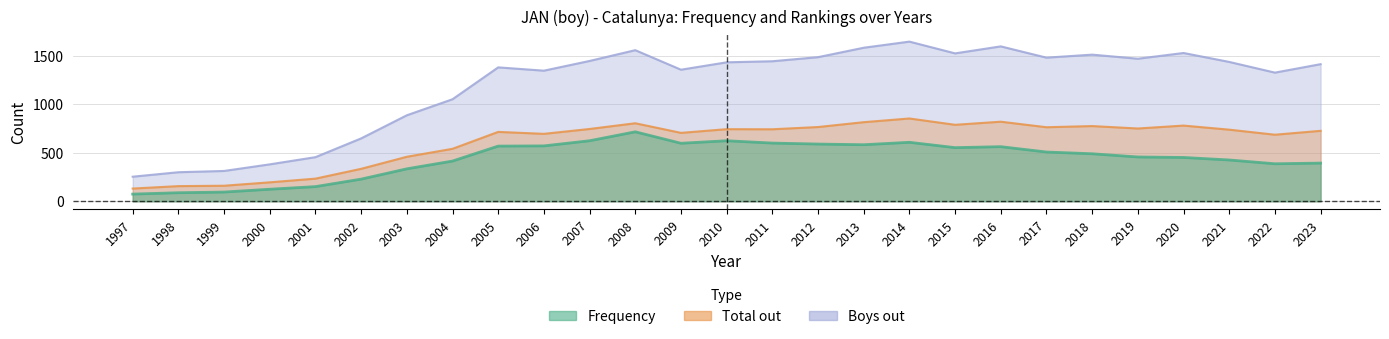

Reading right to left, list all the values displayed in this chart.

Frequency: 2023=393	2022=386	2021=425	2020=451	2019=456	2018=489	2017=507	2016=562	2015=552	2014=607	2013=582	2012=589	2011=599	2010=623	2009=597	2008=715	2007=623	2006=570	2005=568	2004=414	2003=334	2002=228	2001=151	2000=124	1999=95	1998=88	1997=74
Total out: 2023=725	2022=685	2021=737	2020=779	2019=749	2018=774	2017=762	2016=819	2015=787	2014=852	2013=814	2012=764	2011=741	2010=742	2009=704	2008=803	2007=744	2006=694	2005=714	2004=540	2003=458	2002=334	2001=233	2000=195	1999=160	1998=156	1997=131
Boys out: 2023=1411	2022=1324	2021=1434	2020=1526	2019=1467	2018=1509	2017=1478	2016=1594	2015=1522	2014=1643	2013=1580	2012=1483	2011=1441	2010=1430	2009=1354	2008=1555	2007=1444	2006=1344	2005=1378	2004=1050	2003=885	2002=647	2001=454	2000=380	1999=312	1998=299	1997=253